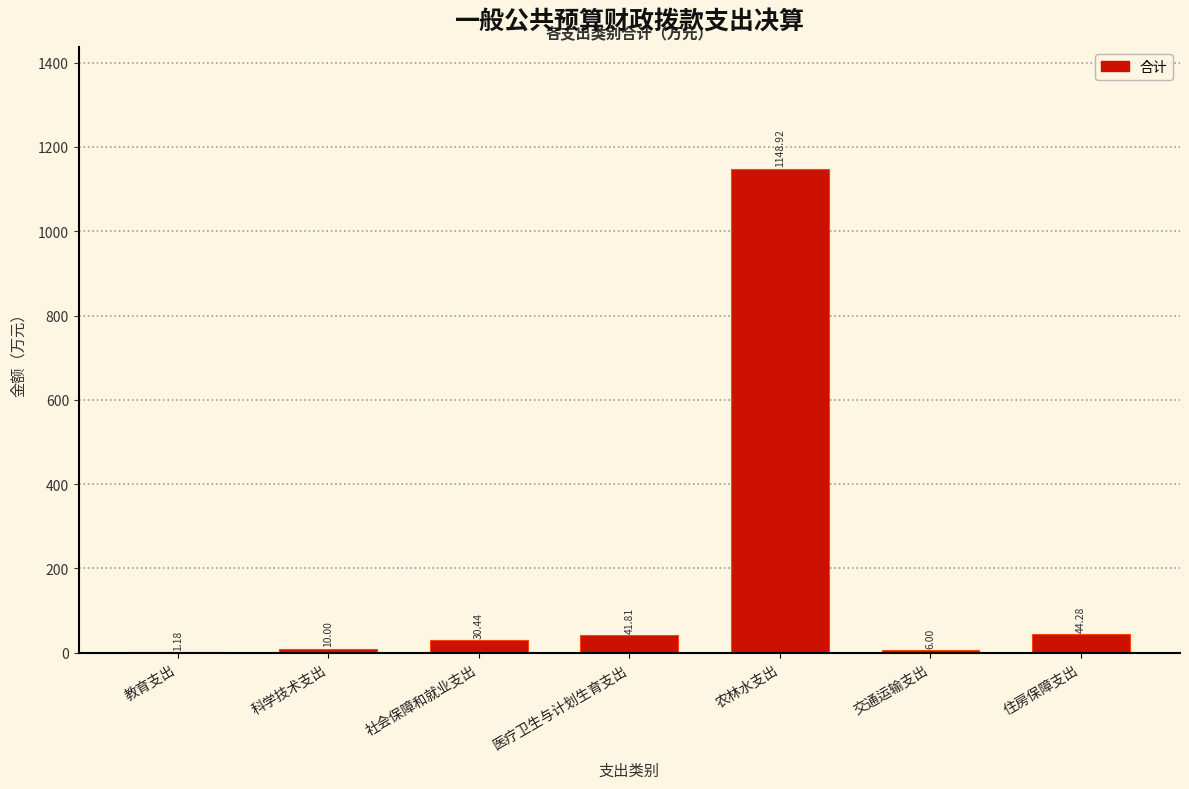

What is the sum of the values at 社会保障和就业支出 and 农林水支出?

1179.4